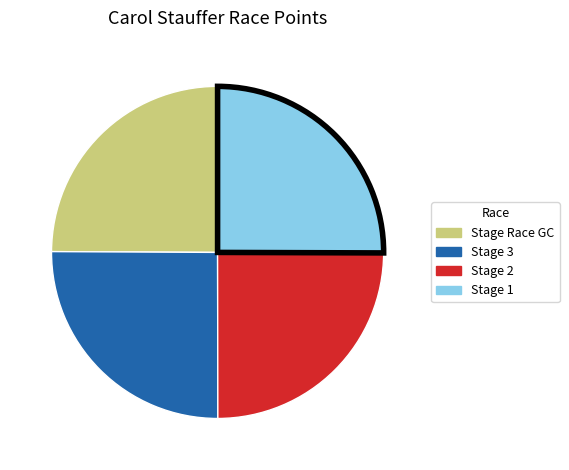

Does any single category account for the majority?

No